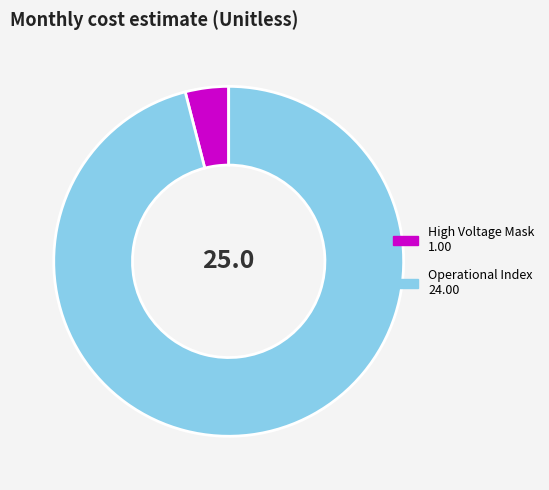

Does any single category account for the majority?

Yes